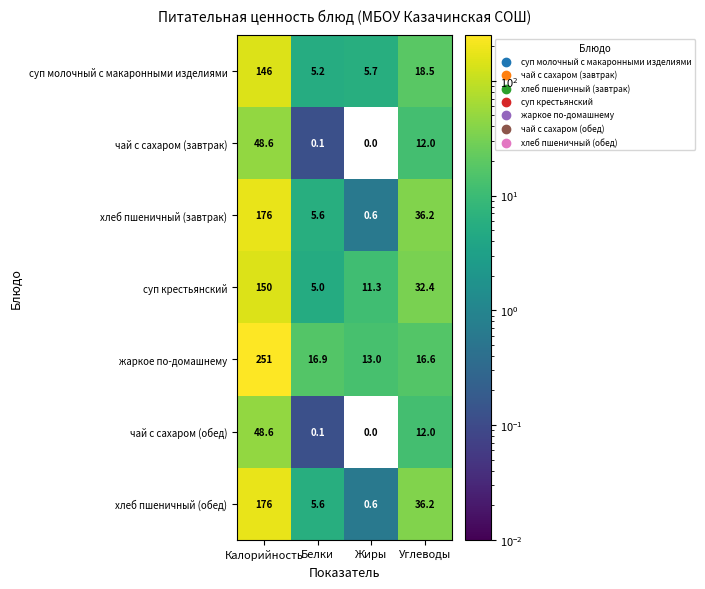

What is the total value across all series at Белки?

38.5